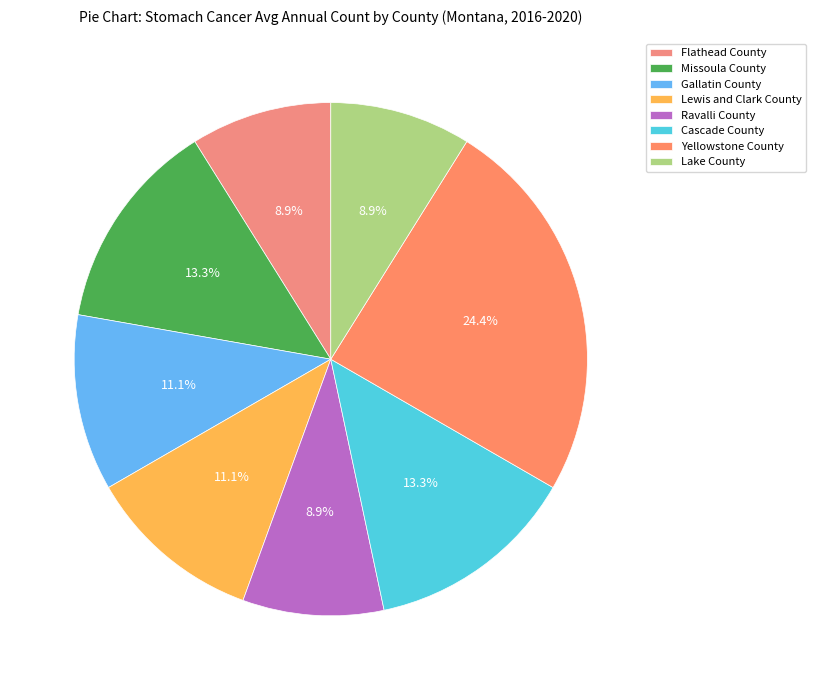

To the nearest percent, what portion does Flathead County represent?

9%